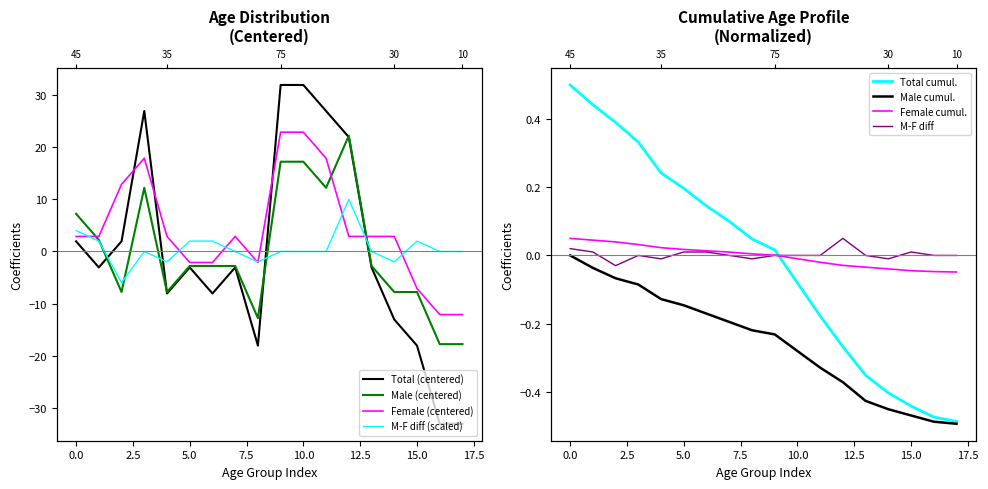

How many times do Female and Male cross each other?

3